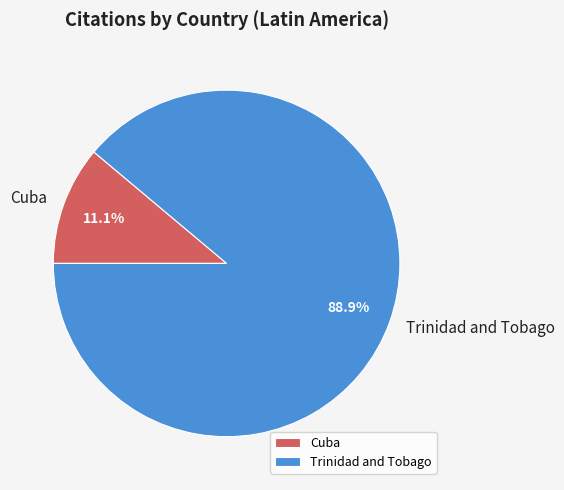

Does Cuba represent more than half of the total?

No